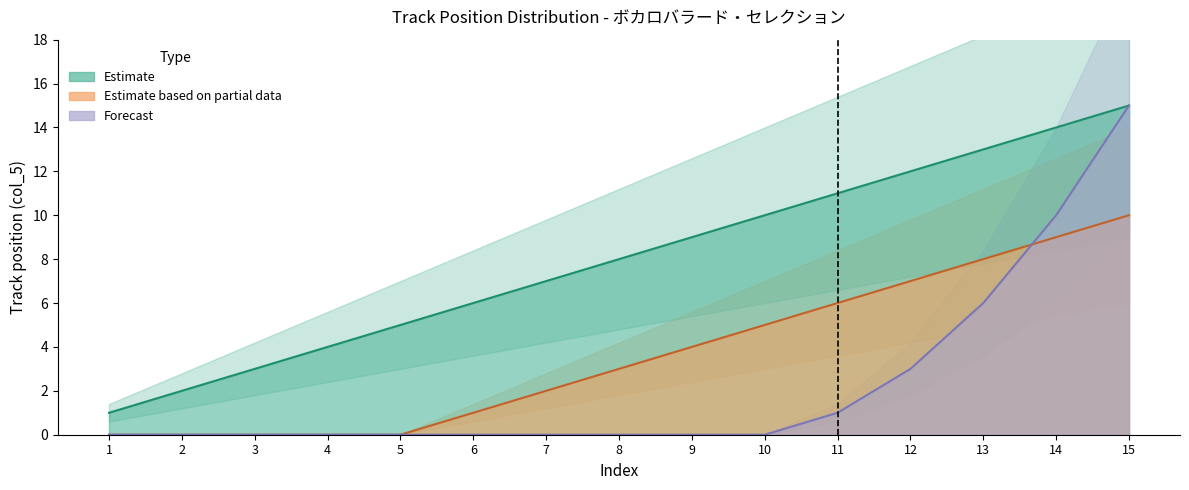

True or false: Estimate and Forecast cross at least once.

False